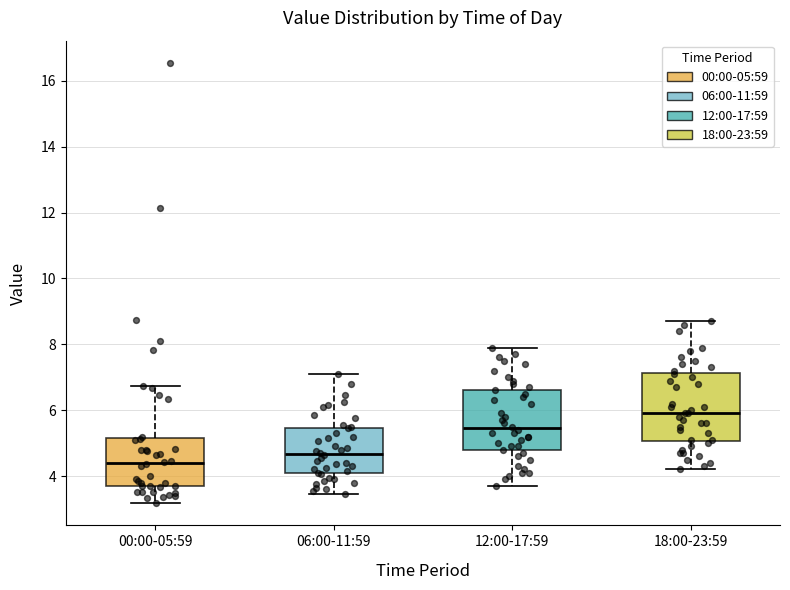

Reading left to right, read every box against the y-axis: the position of its median line, the range the box covers, and the ends of its whiskers. The values are not printed on the chart, so give them approximately, as read against the axis.

00:00-05:59: median 4.4, box 3.6 to 5.2, whiskers 3.2 to 6.8
06:00-11:59: median 4.6, box 4.0 to 5.4, whiskers 3.4 to 7.2
12:00-17:59: median 5.4, box 4.8 to 6.6, whiskers 3.8 to 8.0
18:00-23:59: median 6.0, box 5.0 to 7.2, whiskers 4.2 to 8.8